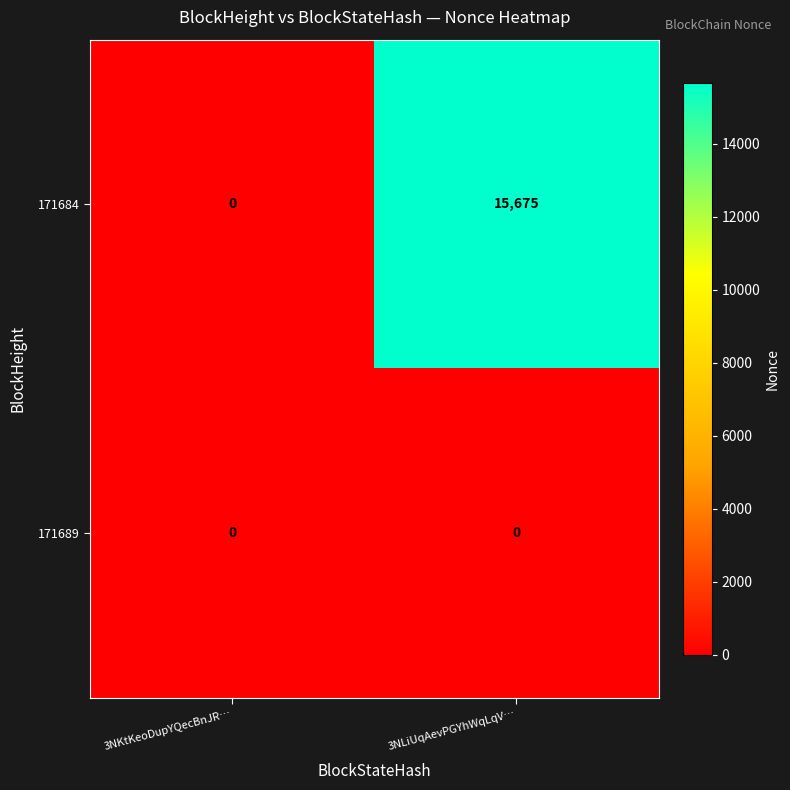

Rank the series by their average value, from highest to lowest.

171684, 171689